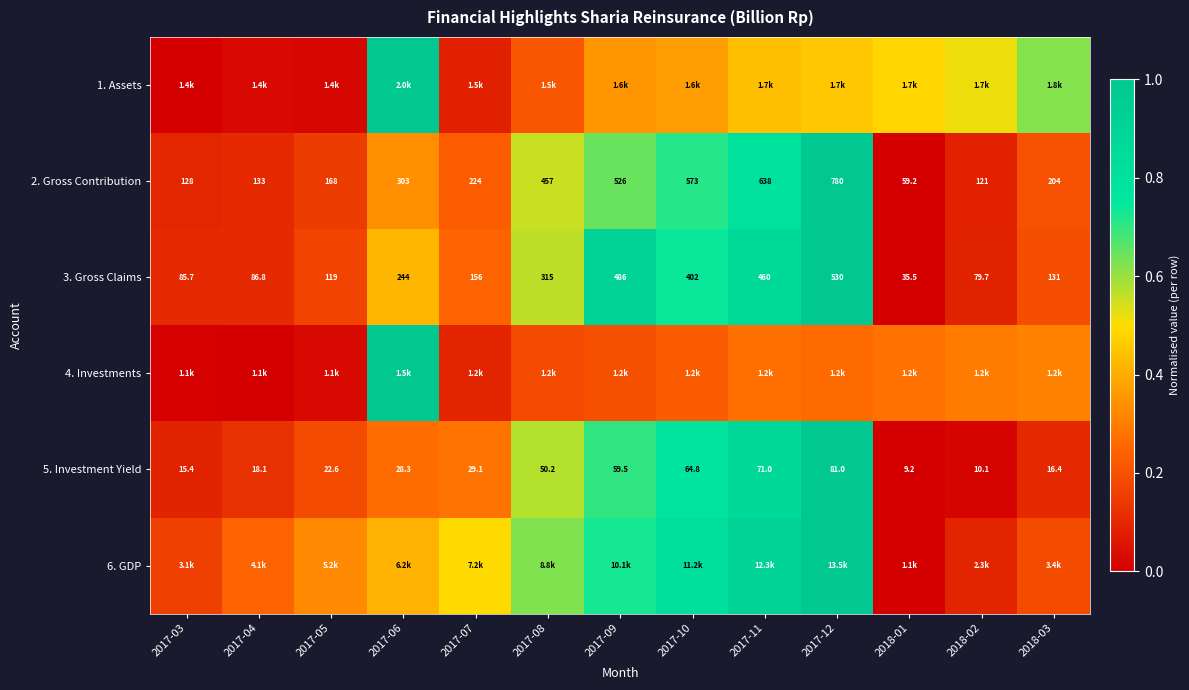

How many distinct data groups are displayed?

6